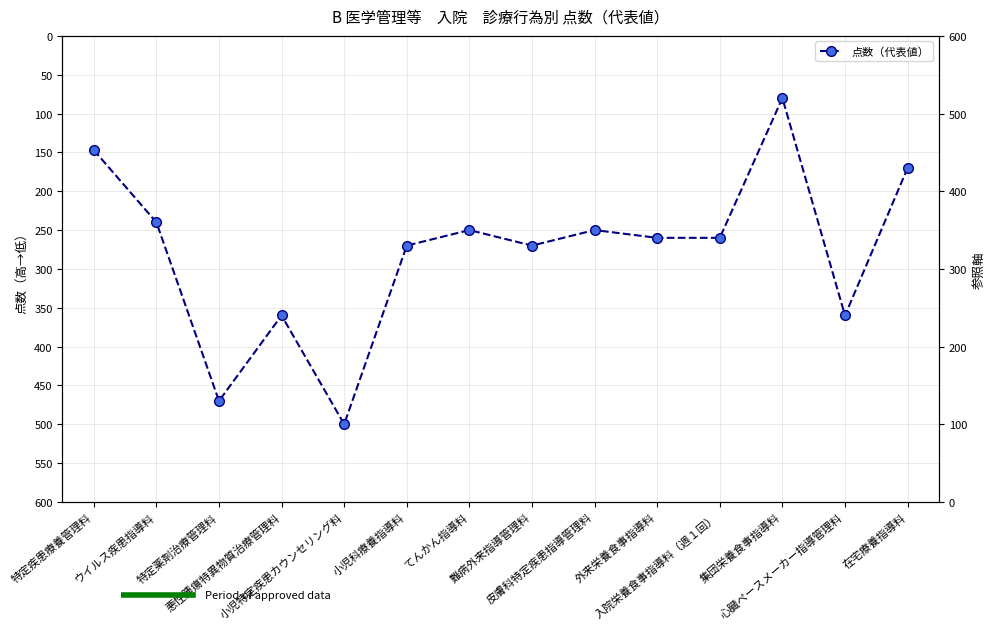

What is the change in value from 特定疾患療養管理料 to 集団栄養食事指導料?

-67